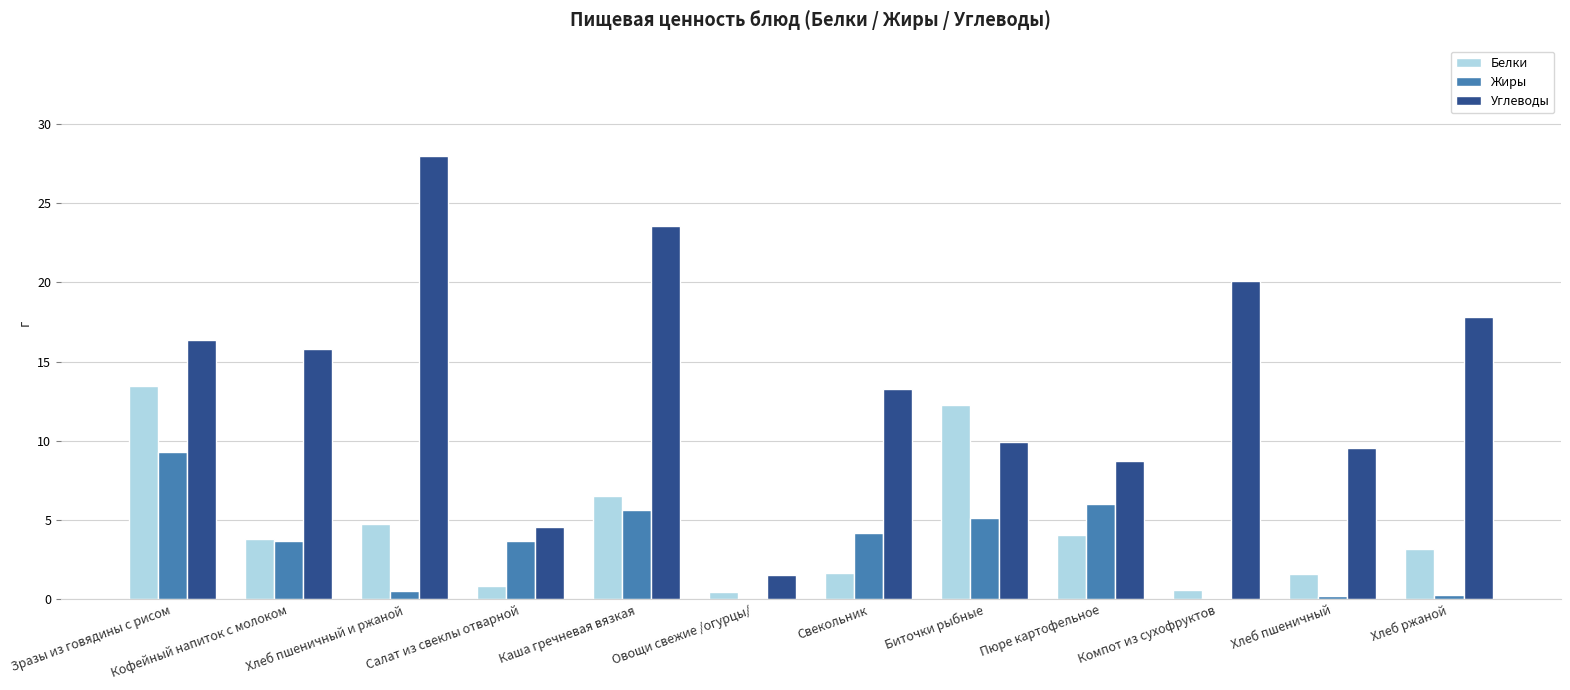

What is the sum of all Углеводы values?

169.1